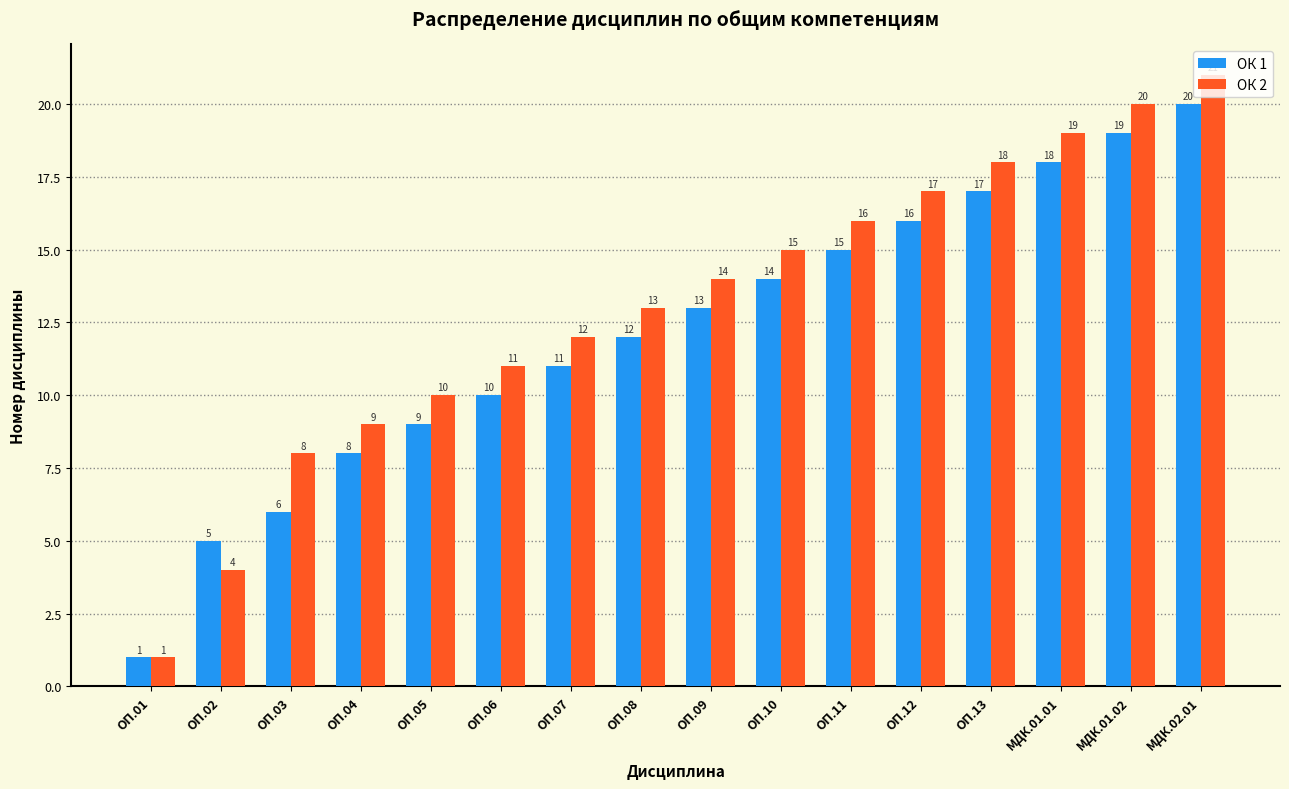

Which series has the largest total across all categories?

ОК 2